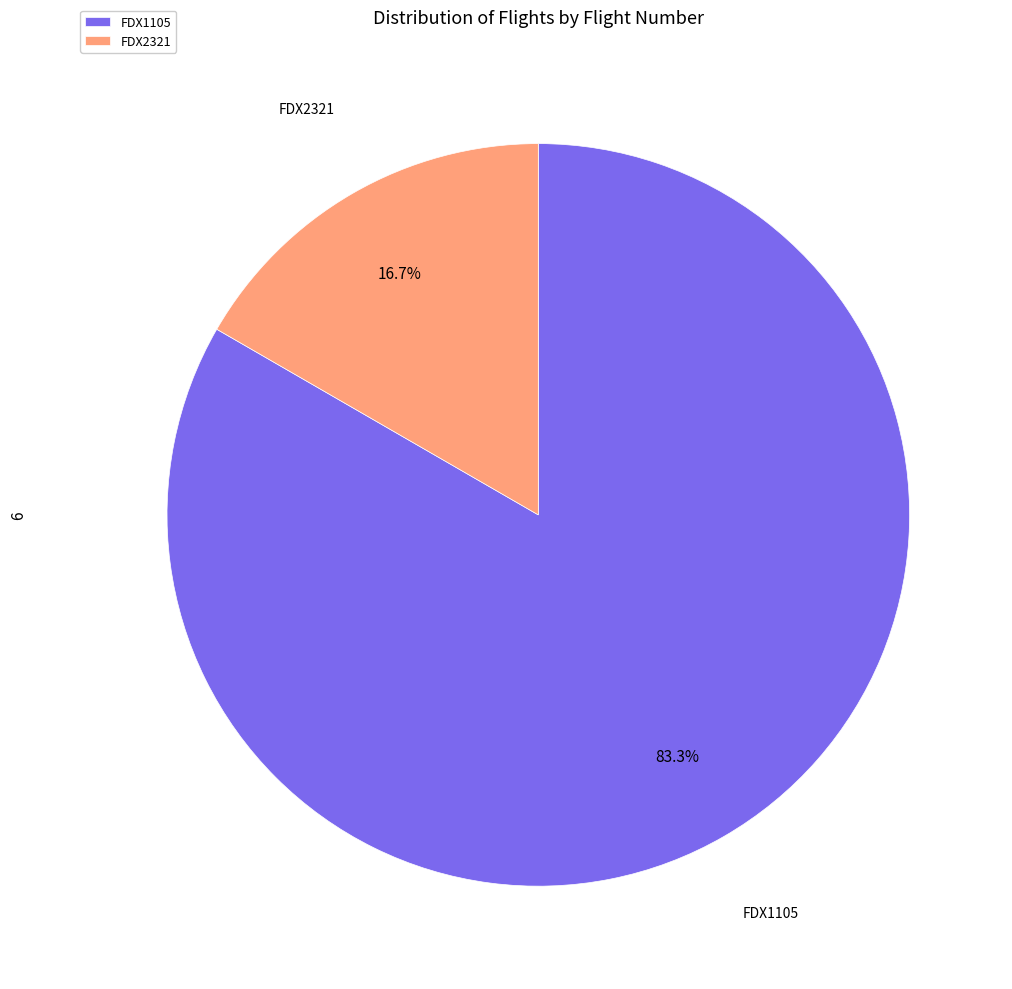

Does FDX2321 represent more than half of the total?

No